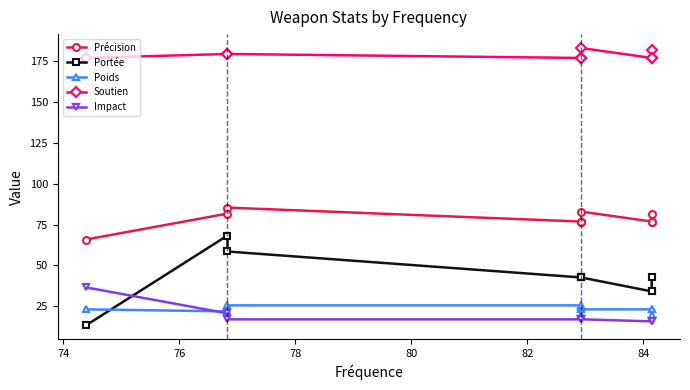

How many distinct data groups are displayed?

5